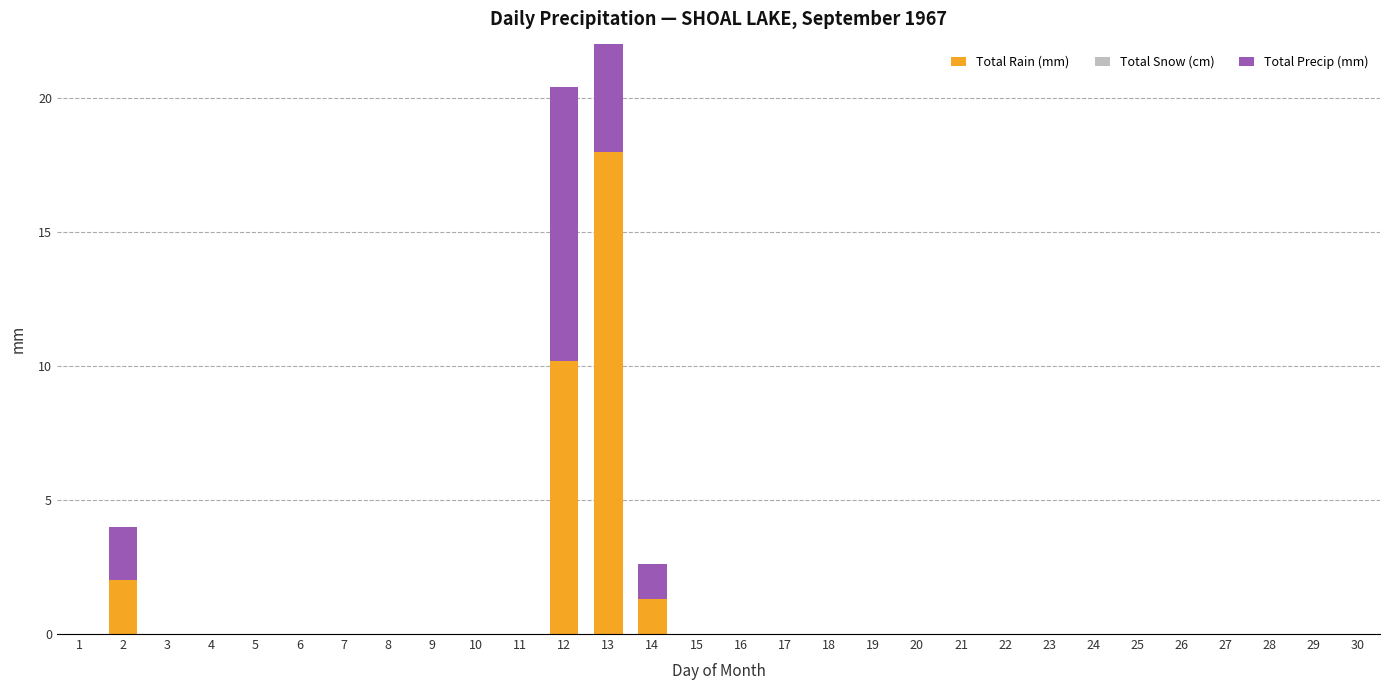

Does the chart contain any negative values?

No